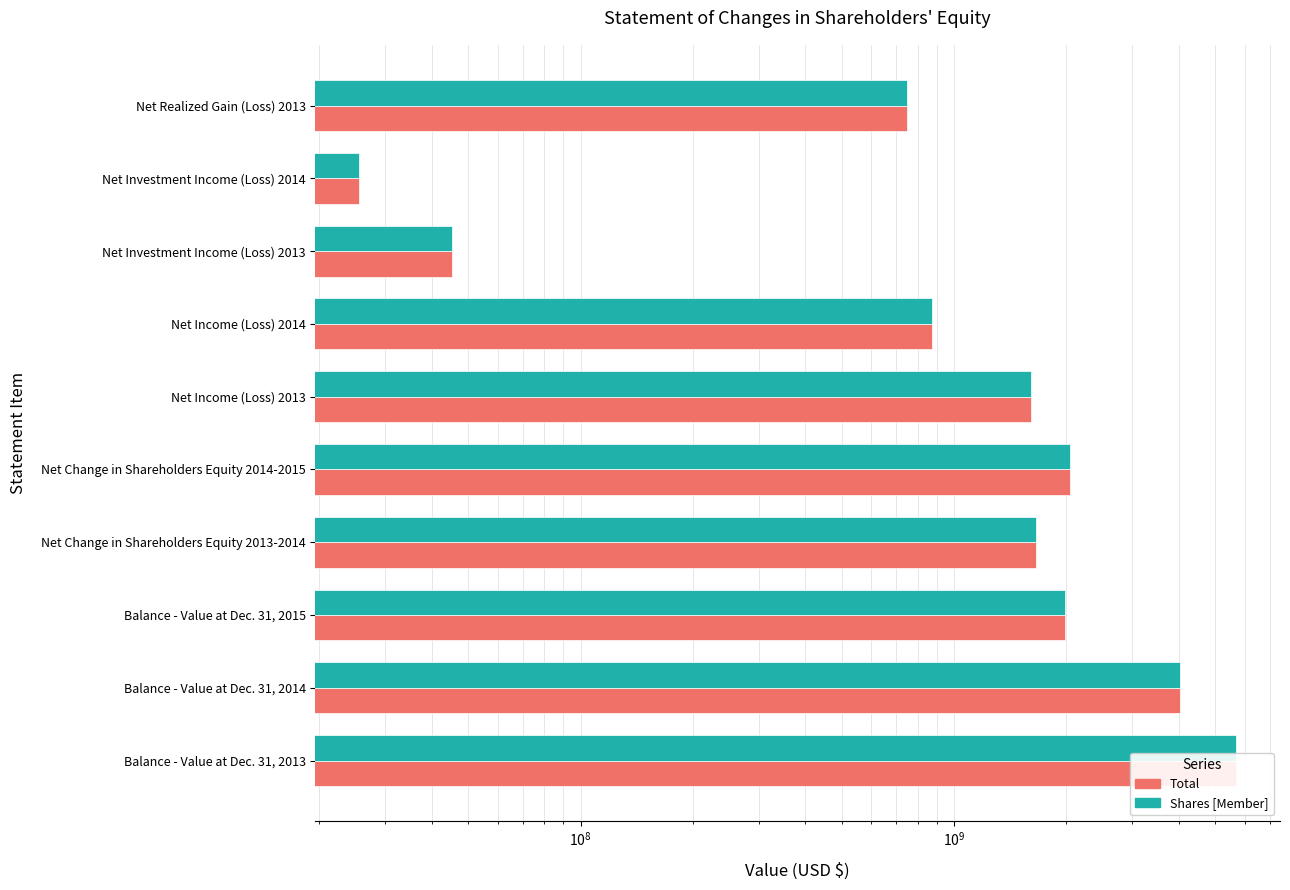

Rank the series by their average value, from highest to lowest.

Total, Shares [Member]